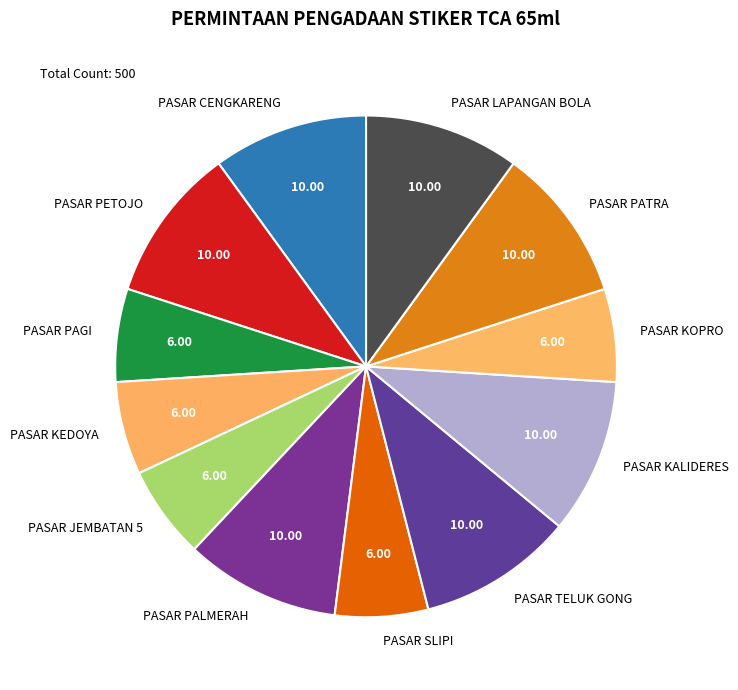

What is the ratio of the value at PASAR PAGI to the value at PASAR KALIDERES?

0.6